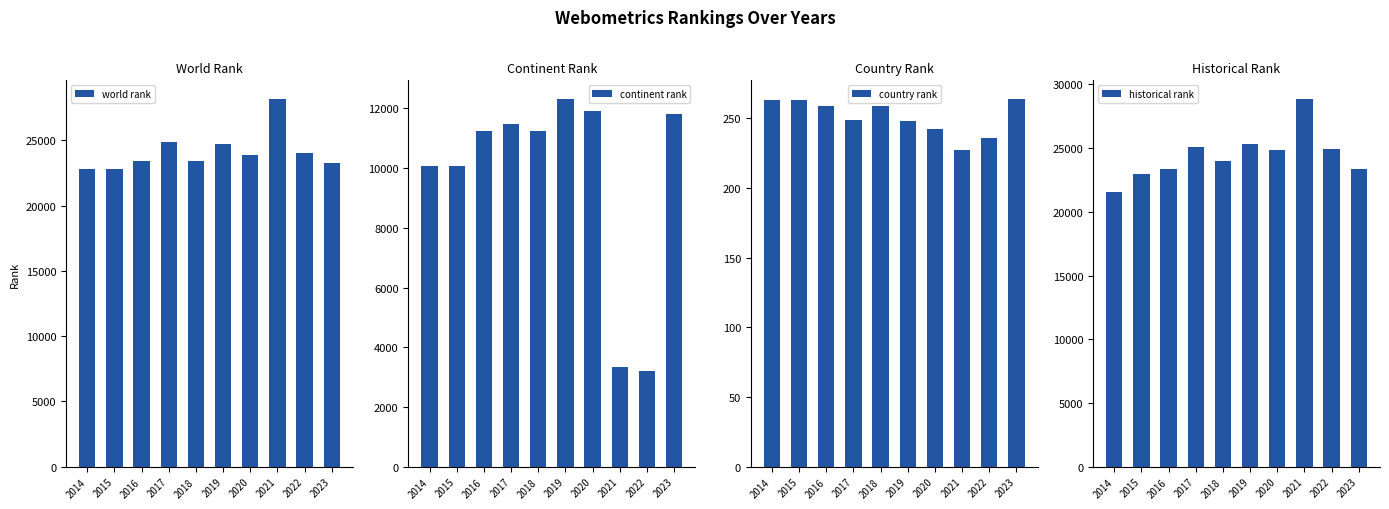

What is the smallest value displayed?

227